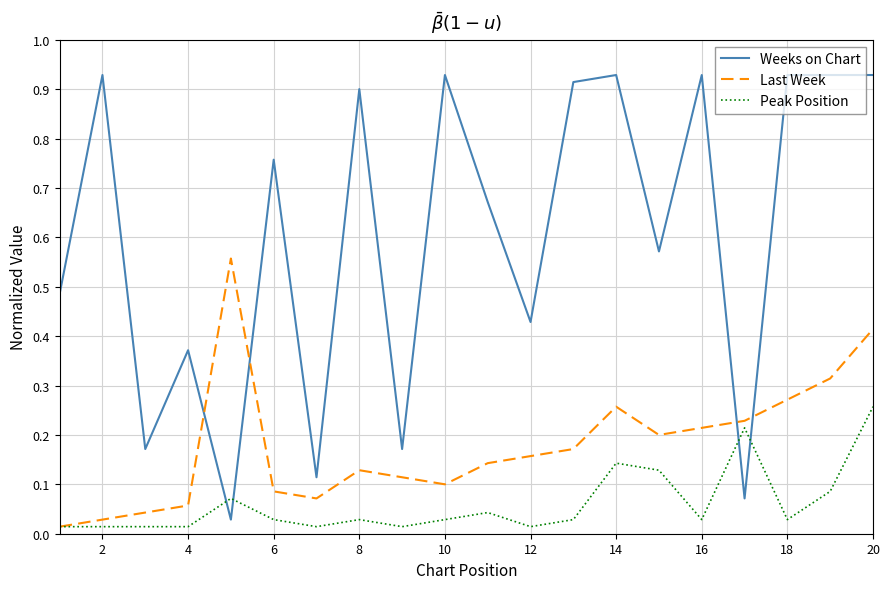

List the series in order of their overall mean, highest first.

Weeks on Chart, Last Week, Peak Position